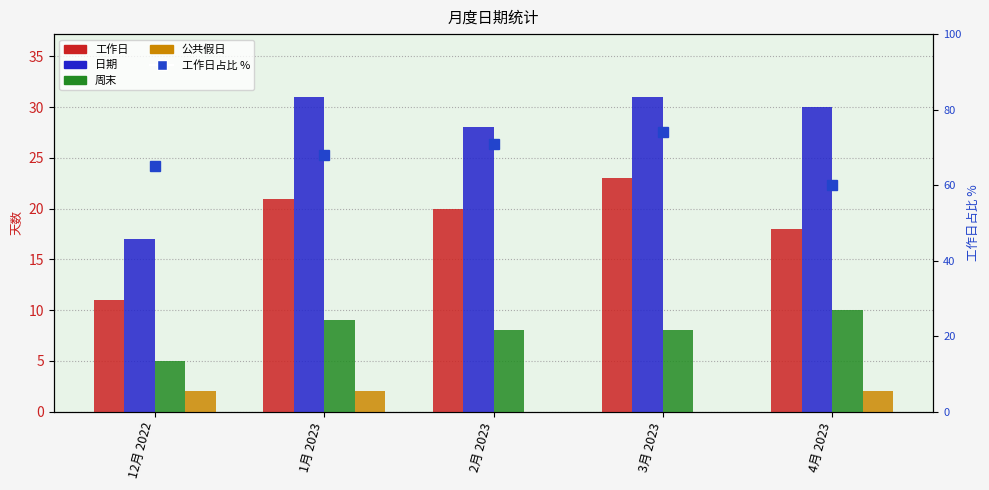

Is the value of 公共假日 at 3月 2023 greater than the value of 工作日占比 % at 3月 2023?

No